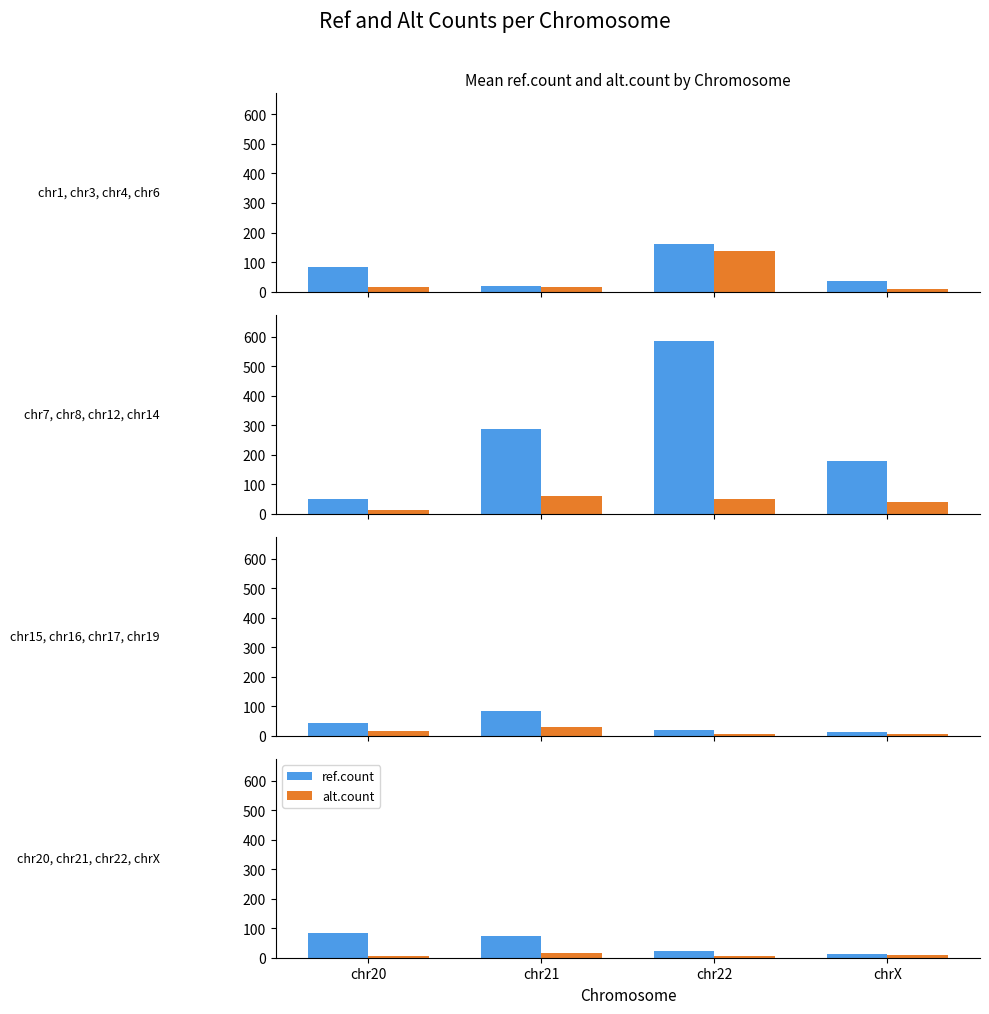

How many data points in alt.count are less than 8?

2